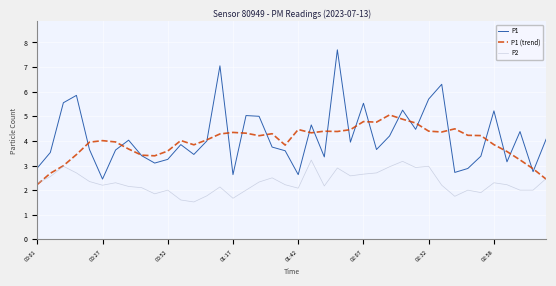

Which series has the widest spread of values?

P1